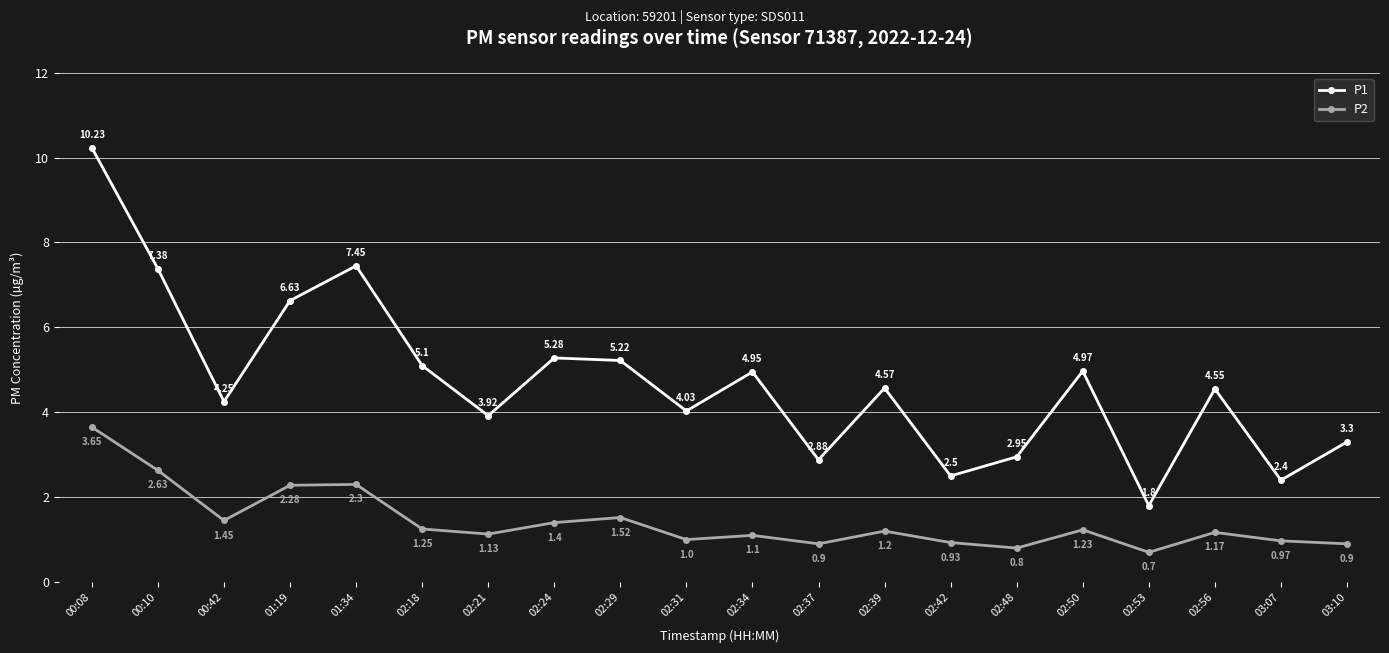

At how many categories does at least one series exceed 8?

1